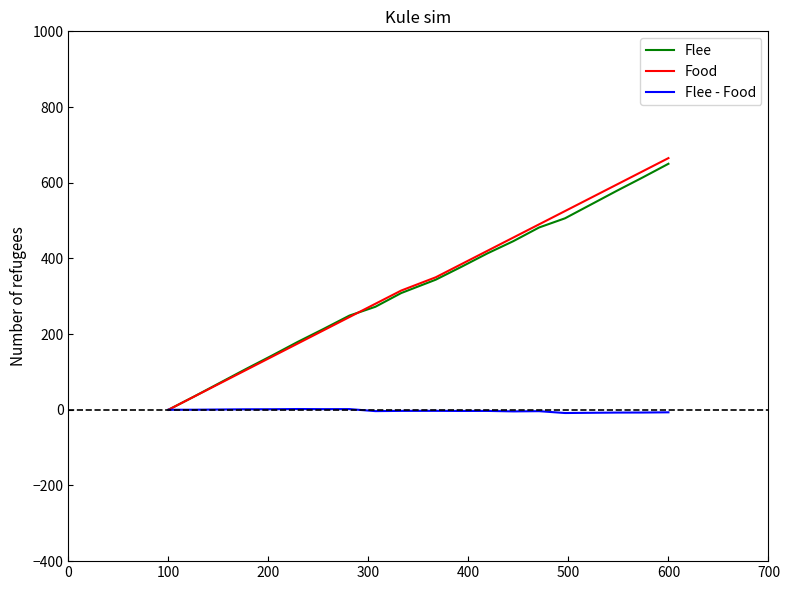

What is the greatest value displayed?

665.0